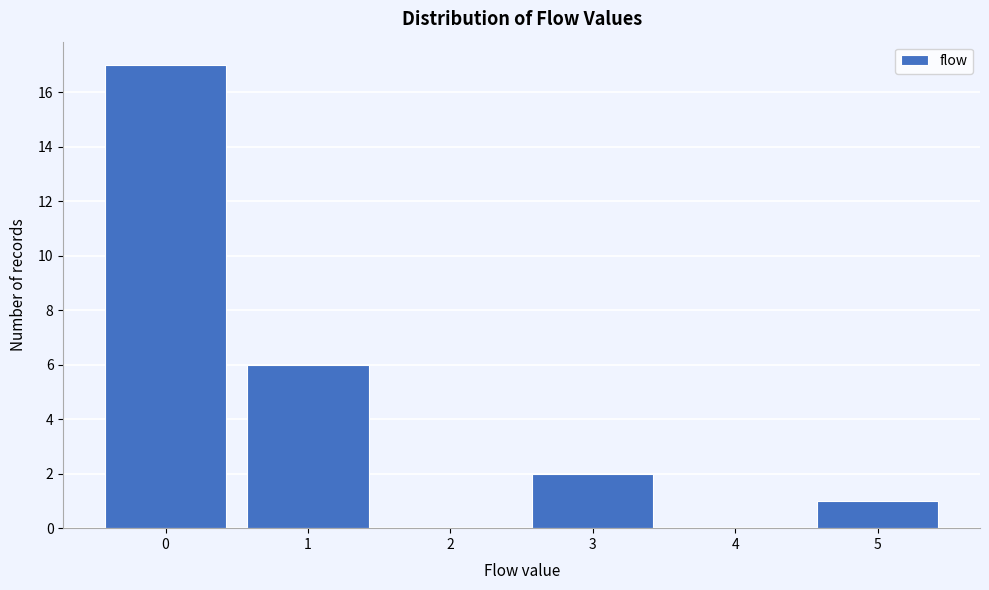

Reading left to right, transcribe this chart: for each bar, give the range it covers on the x-axis and its height. The values are not printed on the chart, so give them approximately, as read against the axis.

-0.5 to 0.5: 17
0.5 to 1.5: 6
1.5 to 2.5: 0
2.5 to 3.5: 2
3.5 to 4.5: 0
4.5 to 5.5: 1